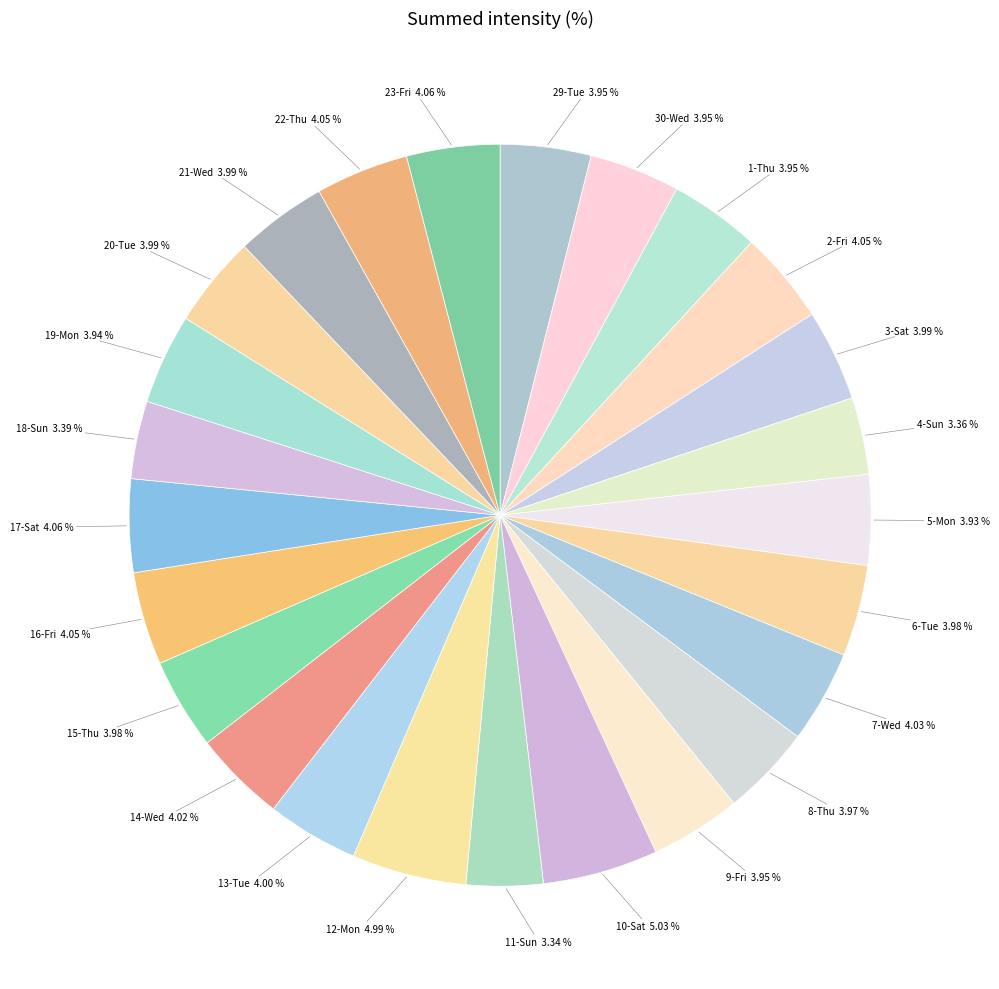

How many segments does this pie chart have?

25